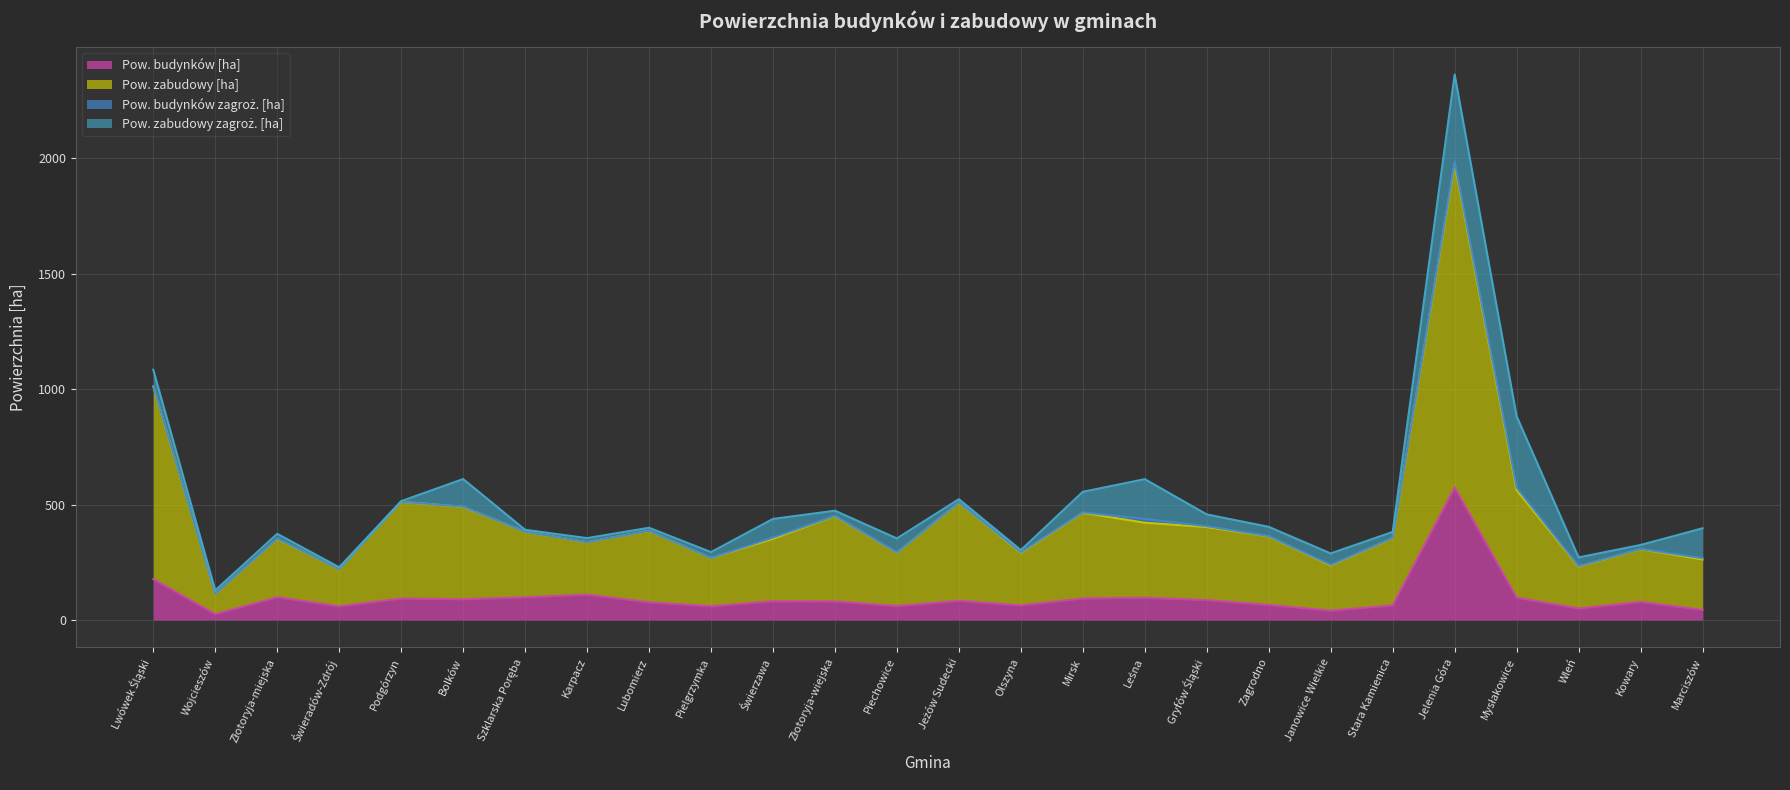

True or false: Pow. budynków [ha] and Pow. zabudowy [ha] intersect in this chart.

False